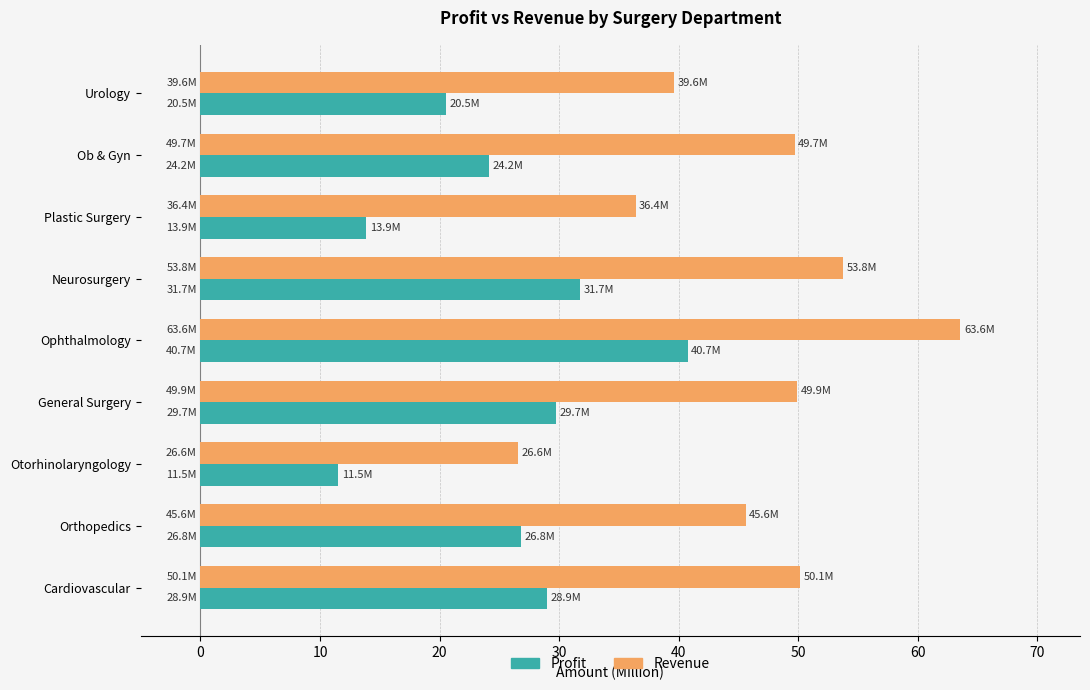

What is the average value of the Revenue series?

46.1